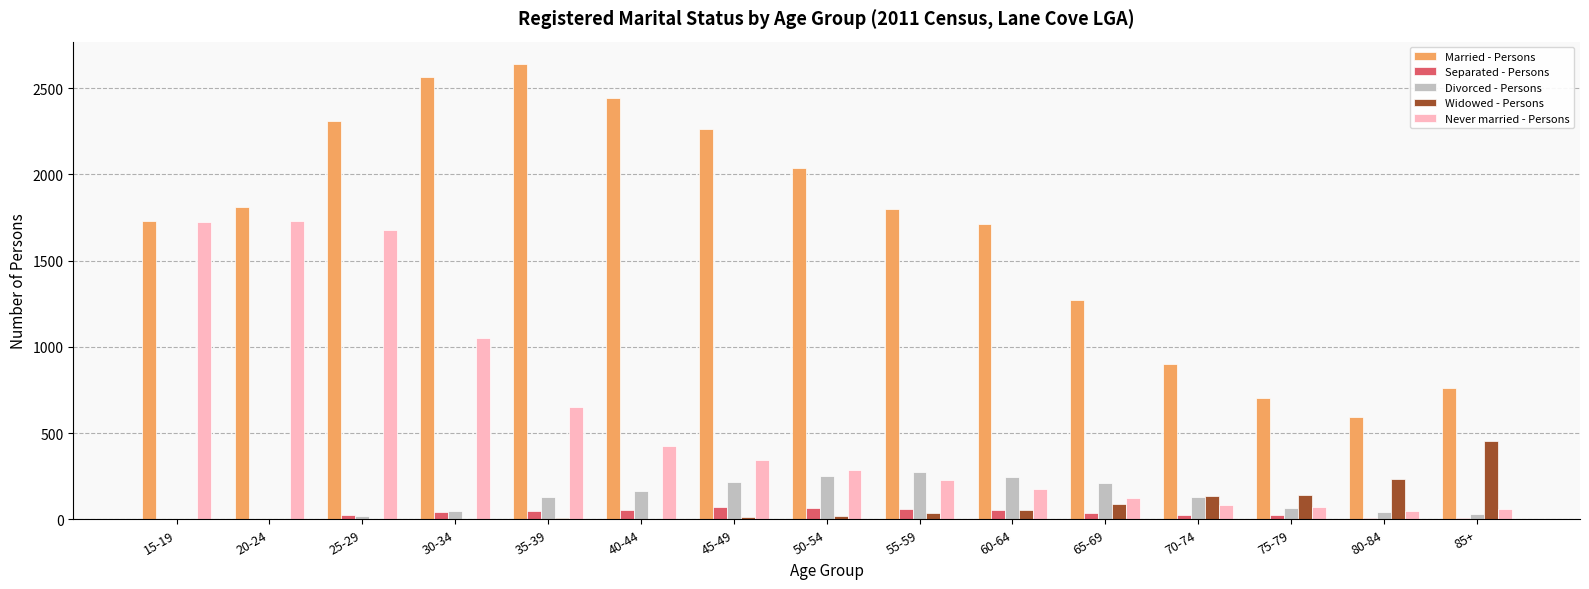

Which series has the largest total across all categories?

Married - Persons